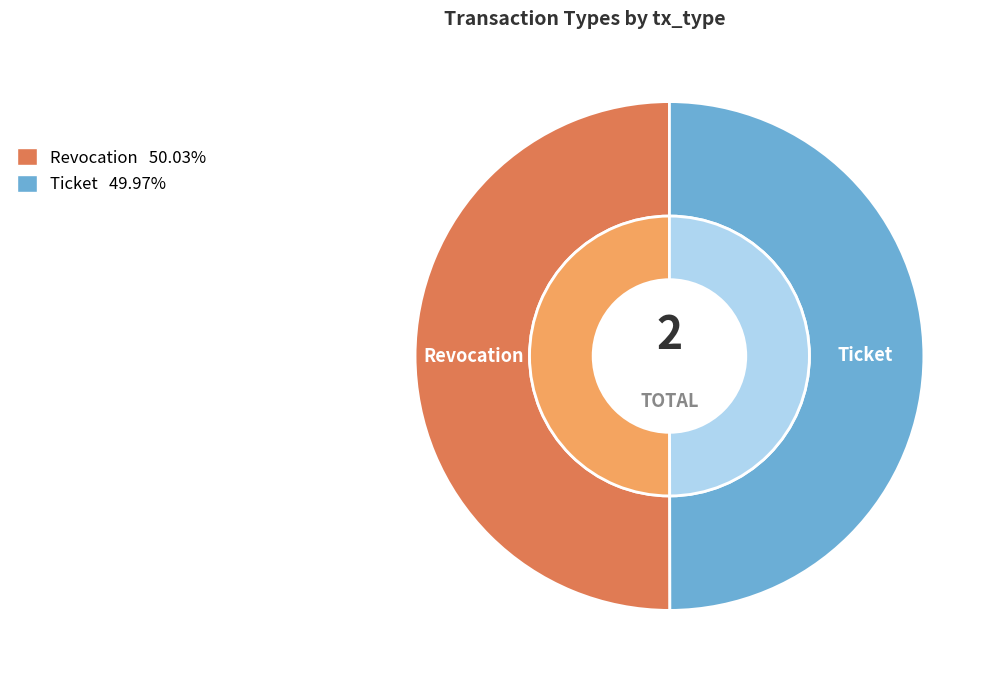

Count the number of slices in the pie.

2